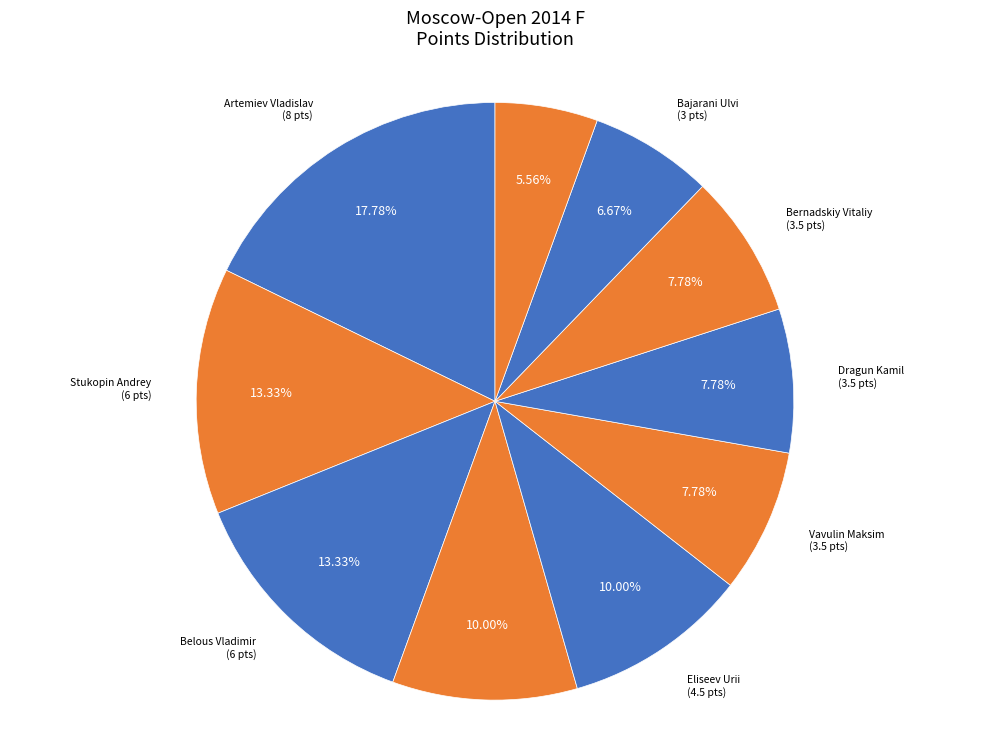

Count the number of slices in the pie.

10